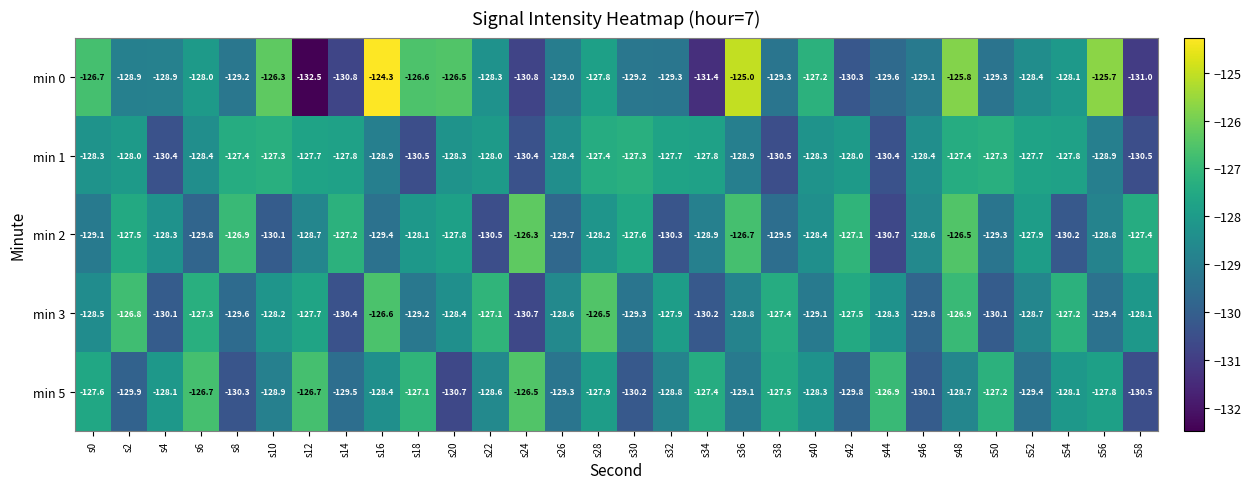

Is it true that min 2 equals -127.9 at s52?

True